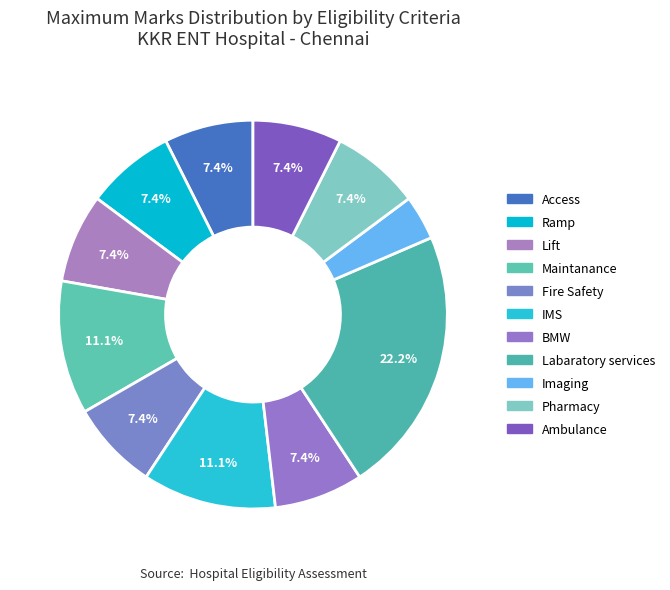

Combined, do Imaging and Ambulance account for over 50%?

No